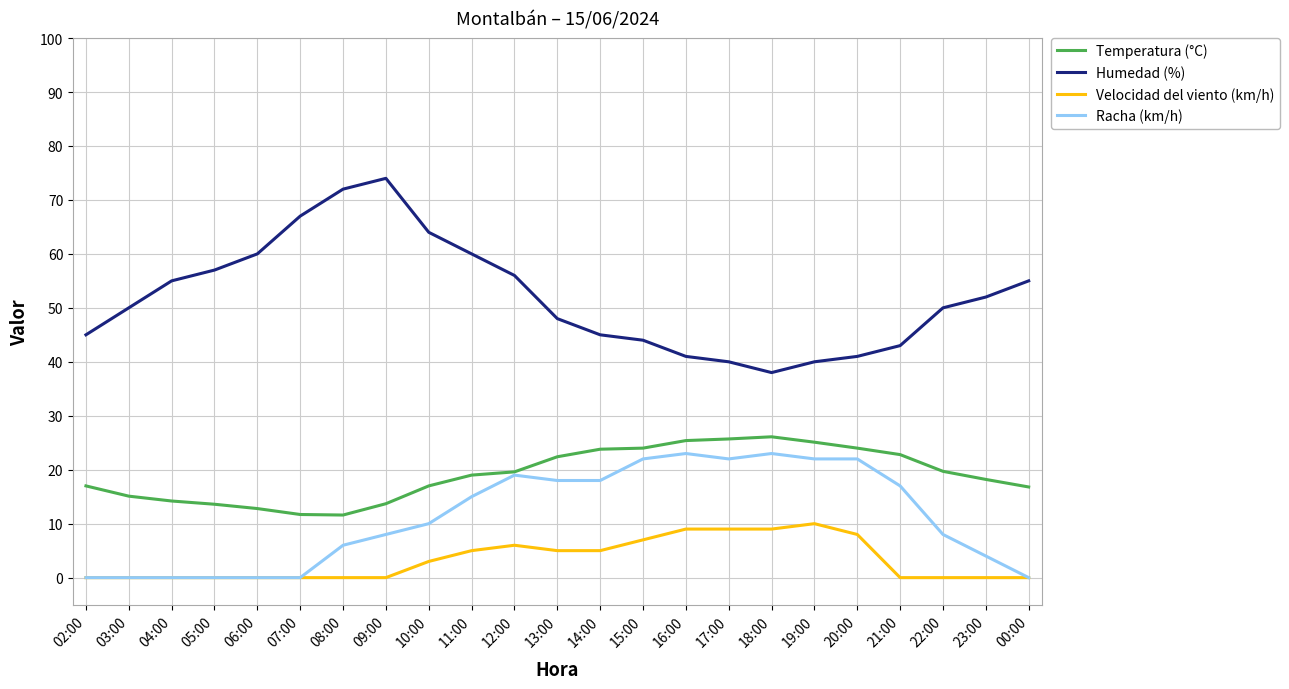

Is the value of Humedad (%) at 07:00 greater than the value of Temperatura (°C) at 06:00?

Yes